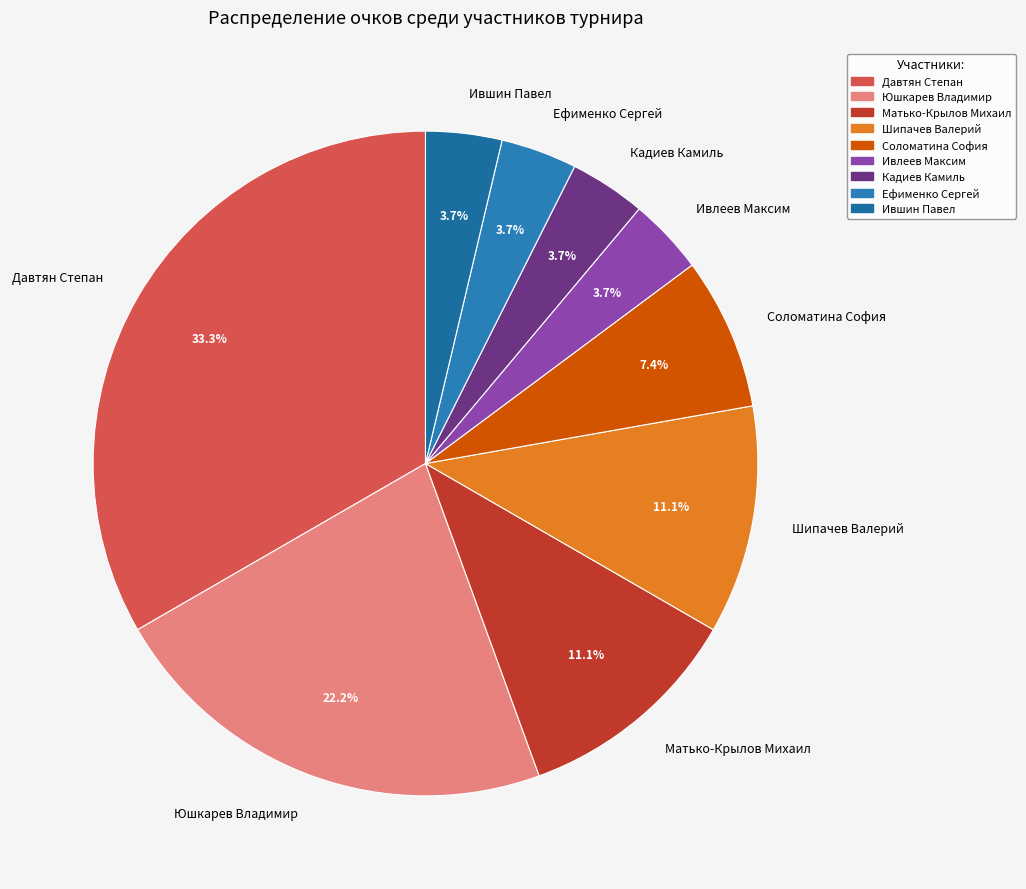

Combined, what portion of the pie is Юшкарев Владимир and Давтян Степан?

55.6%